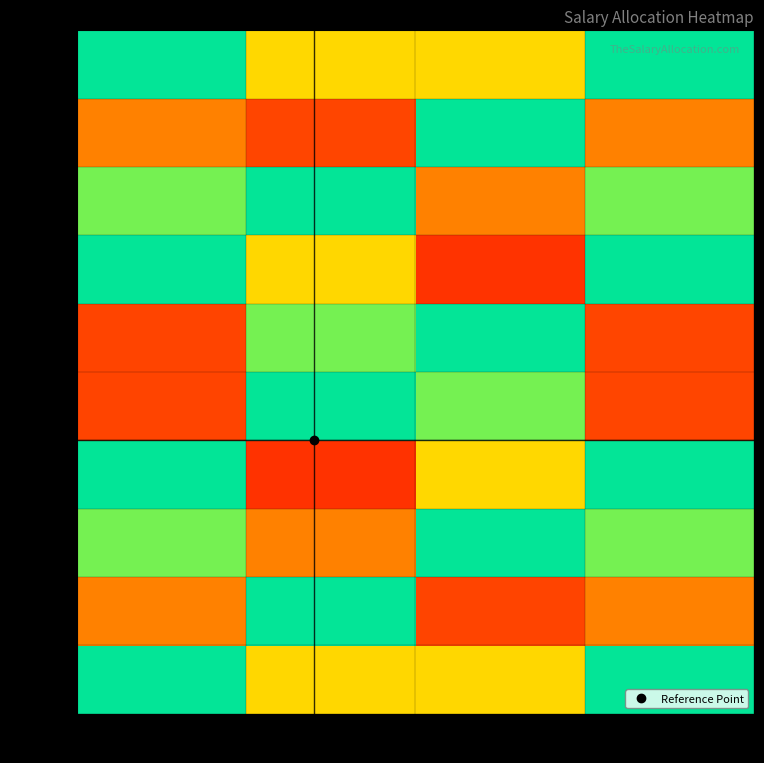

Reading left to right, what are all the values shown in this chart?

Row 1: Rate 1=0.5	Rate 2=0.7	Rate 3=0.7	Rate 4=0.5
Row 2: Rate 1=0.8	Rate 2=0.5	Rate 3=0.9	Rate 4=0.2
Row 3: Rate 1=0.6	Rate 2=0.8	Rate 3=0.5	Rate 4=0.4
Row 4: Rate 1=0.5	Rate 2=0.9	Rate 3=0.3	Rate 4=0.5
Row 5: Rate 1=0.9	Rate 2=0.5	Rate 3=0.6	Rate 4=0.1
Row 6: Rate 1=0.9	Rate 2=0.4	Rate 3=0.5	Rate 4=0.1
Row 7: Rate 1=0.5	Rate 2=0.7	Rate 3=0.1	Rate 4=0.5
Row 8: Rate 1=0.6	Rate 2=0.5	Rate 3=0.2	Rate 4=0.4
Row 9: Rate 1=0.8	Rate 2=0.1	Rate 3=0.5	Rate 4=0.2
Row 10: Rate 1=0.5	Rate 2=0.3	Rate 3=0.3	Rate 4=0.5